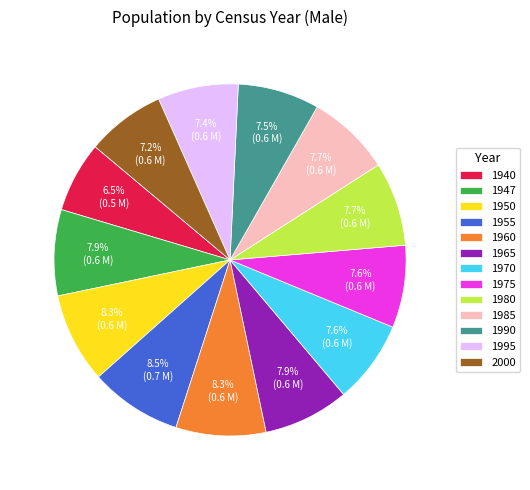

What is the ratio of the value at 1995 to the value at 2000?

1.0